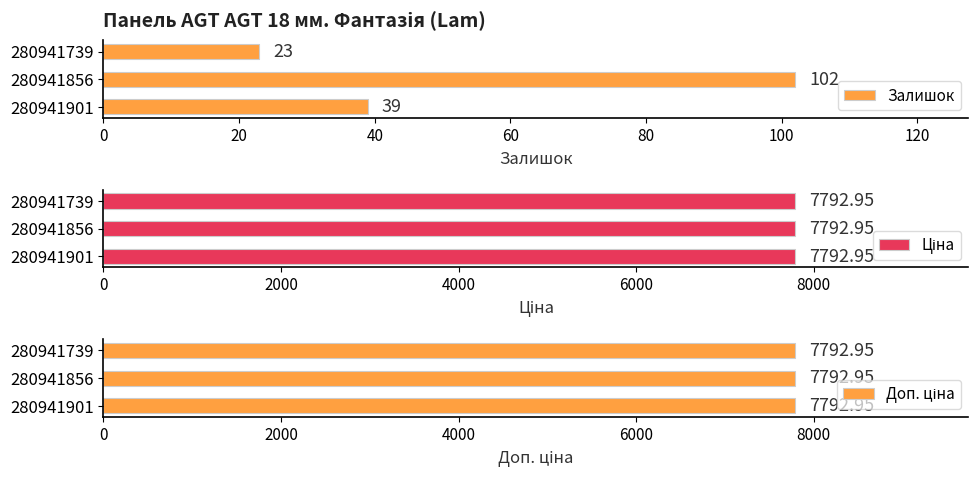

Count the number of categories in the chart.

3